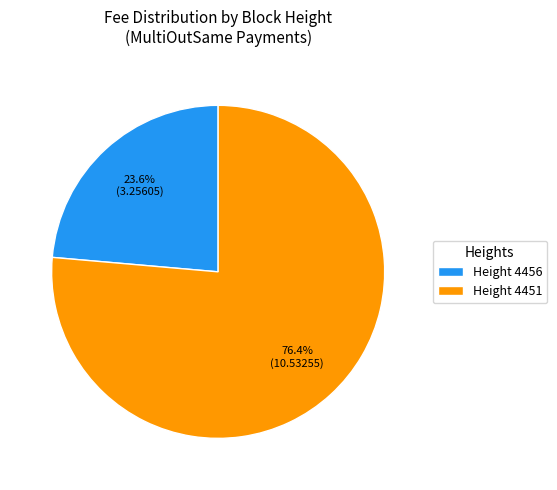

To the nearest percent, what is the difference between the largest and smallest slice percentages?

53%